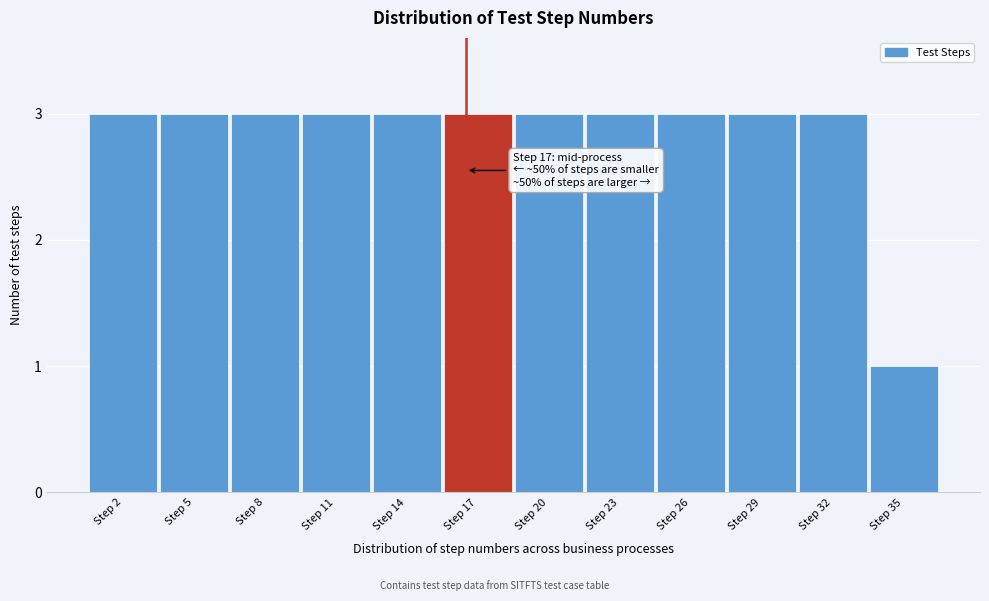

Reading left to right, transcribe all the data shown in this chart.

Step 2=3	Step 5=3	Step 8=3	Step 11=3	Step 14=3	Step 17=3	Step 20=3	Step 23=3	Step 26=3	Step 29=3	Step 32=3	Step 35=1